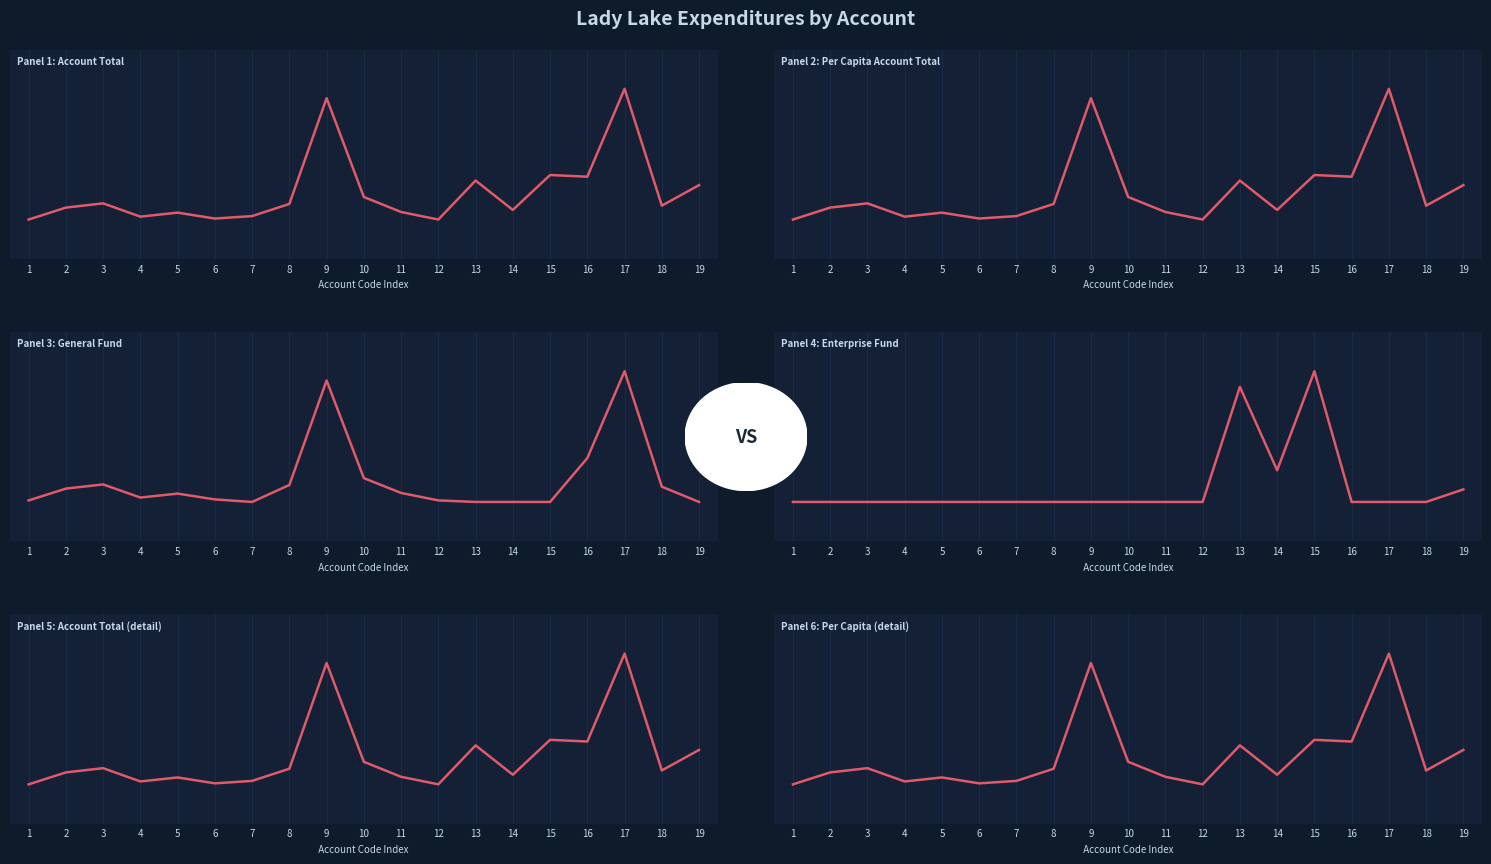

How many lines are shown in the chart?

6